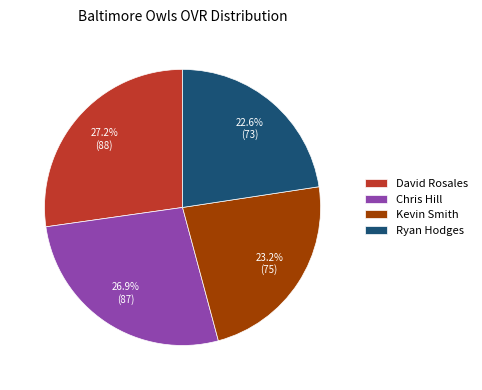

Between Kevin Smith and Ryan Hodges, which is larger?

Kevin Smith